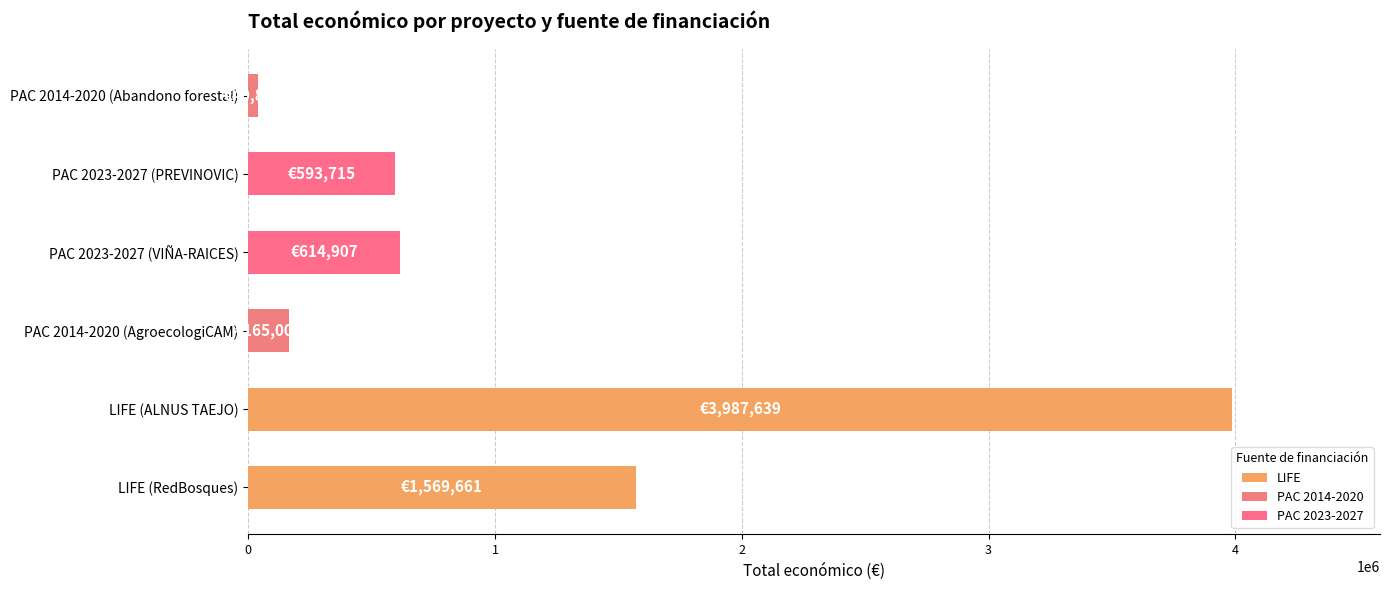

At which label does the data first exceed 614907?

LIFE (RedBosques)